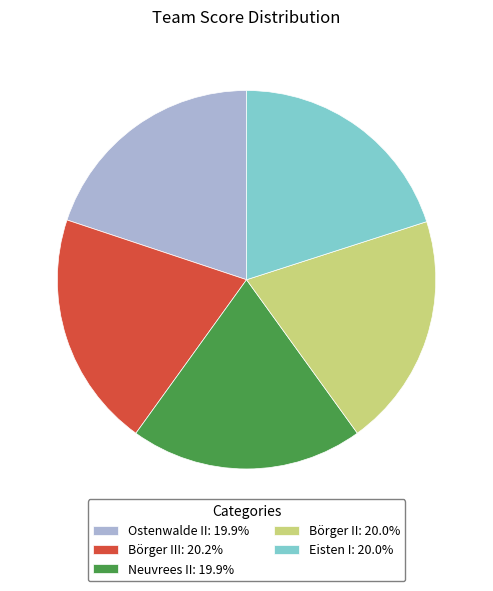

Approximately how many times larger is the value at Börger II: 20.0% compared to Neuvrees II: 19.9%?

1.0